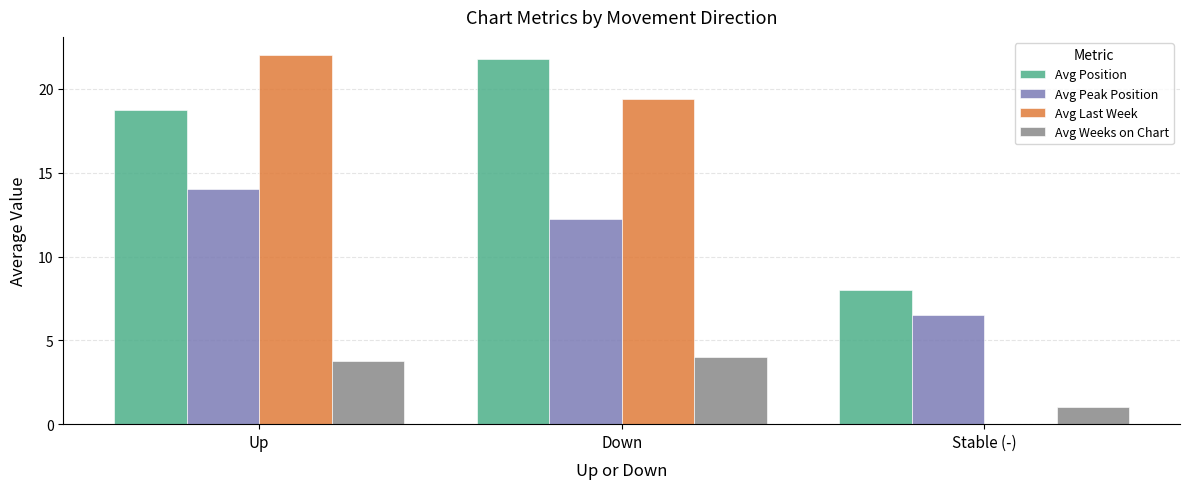

What is the approximate value of Avg Peak Position at Stable (-)?

6.5